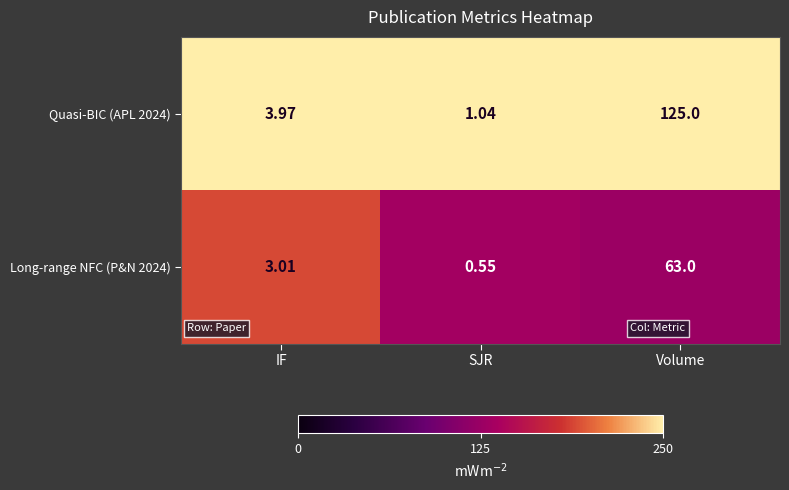

At which category does the chart reach its peak across all series?

Volume